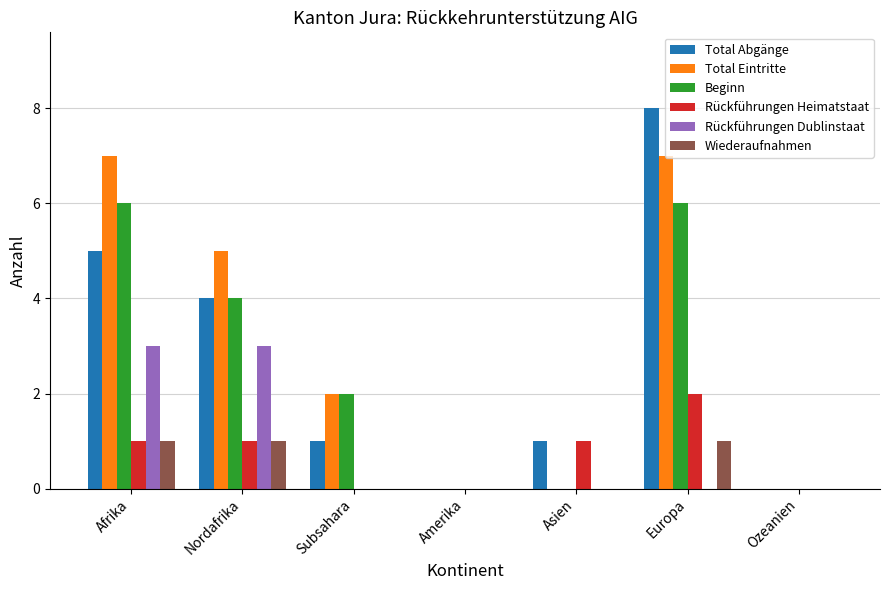

Which series has the largest total across all categories?

Total Eintritte